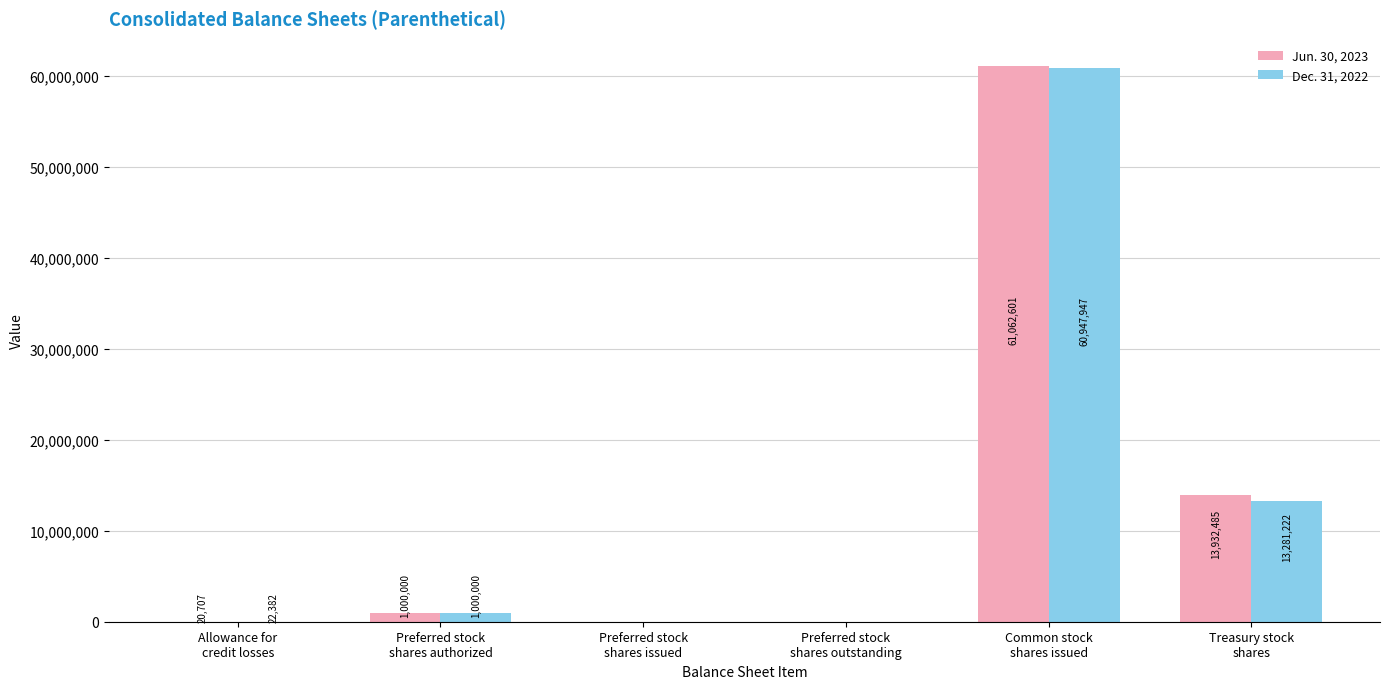

Which series has the largest total across all categories?

Jun. 30, 2023